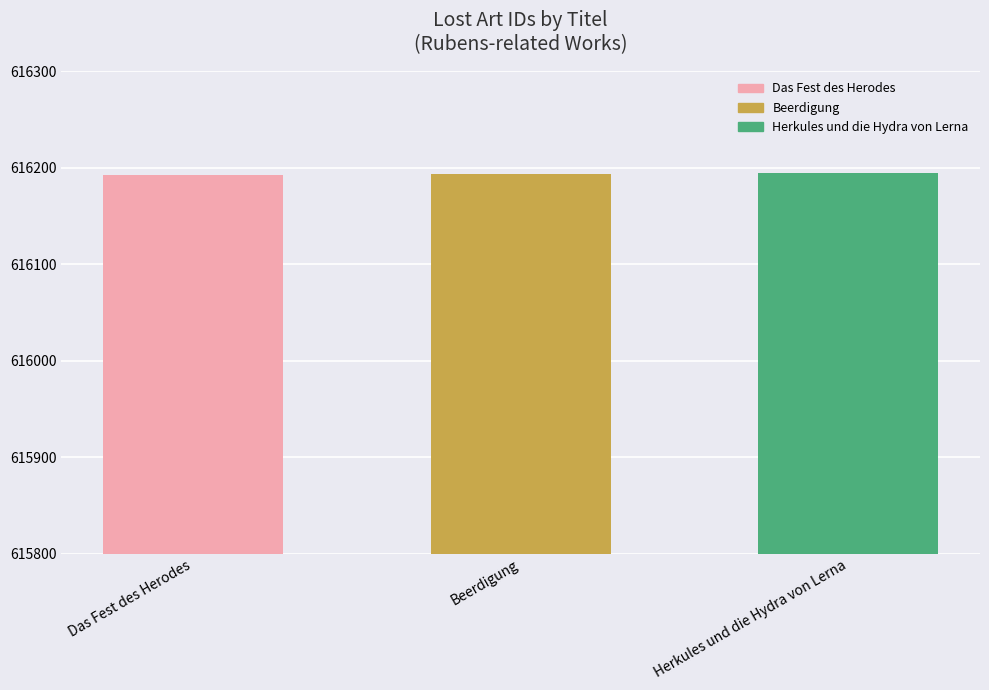

The chart shows a value of 833808 at Das Fest des Herodes. True or false?

False